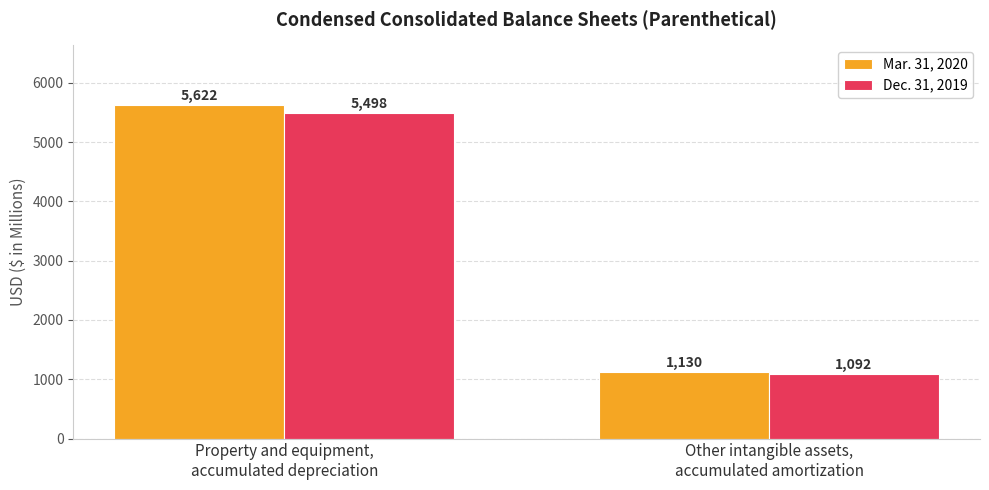

What is the approximate value of Dec. 31, 2019 at Property and equipment,
accumulated depreciation, to the nearest 50?

5500